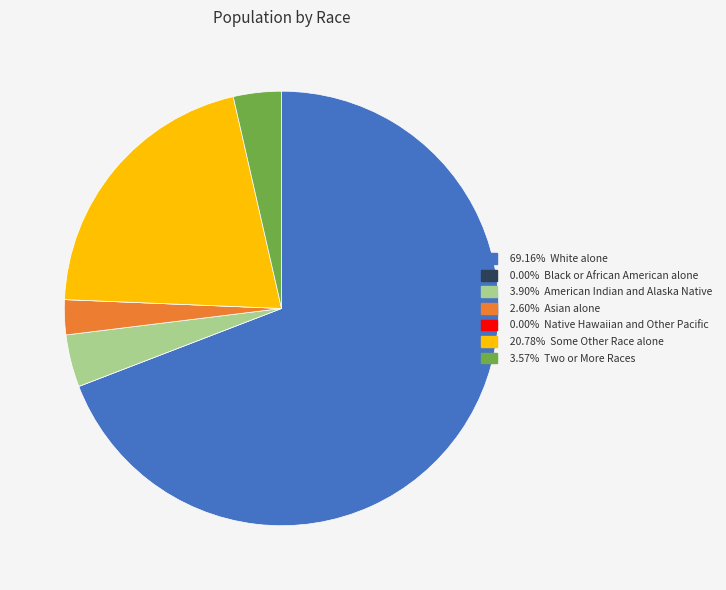

Does any single category account for the majority?

Yes